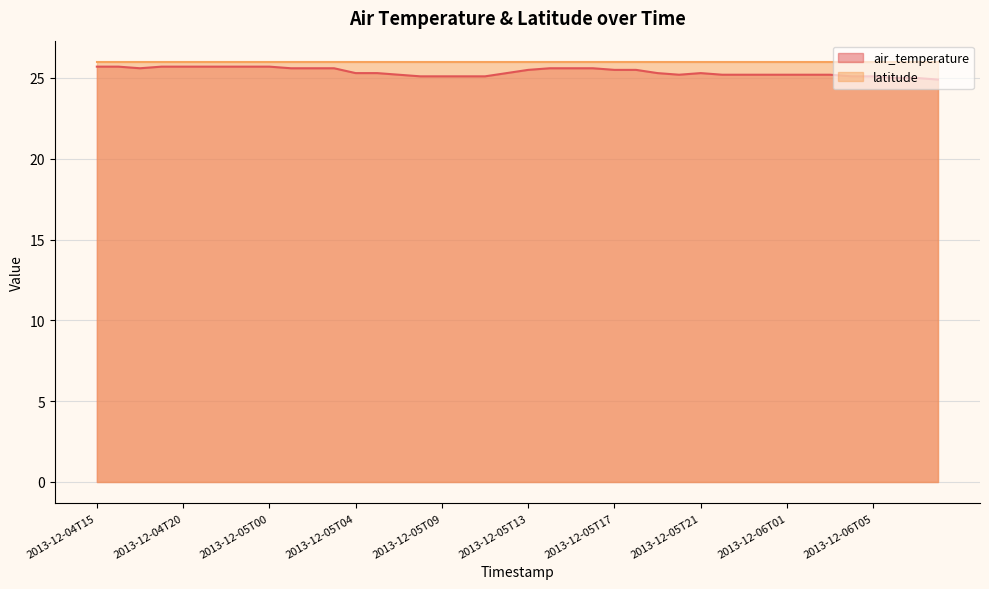

True or false: the data has more than 0 interior local peaks.

True